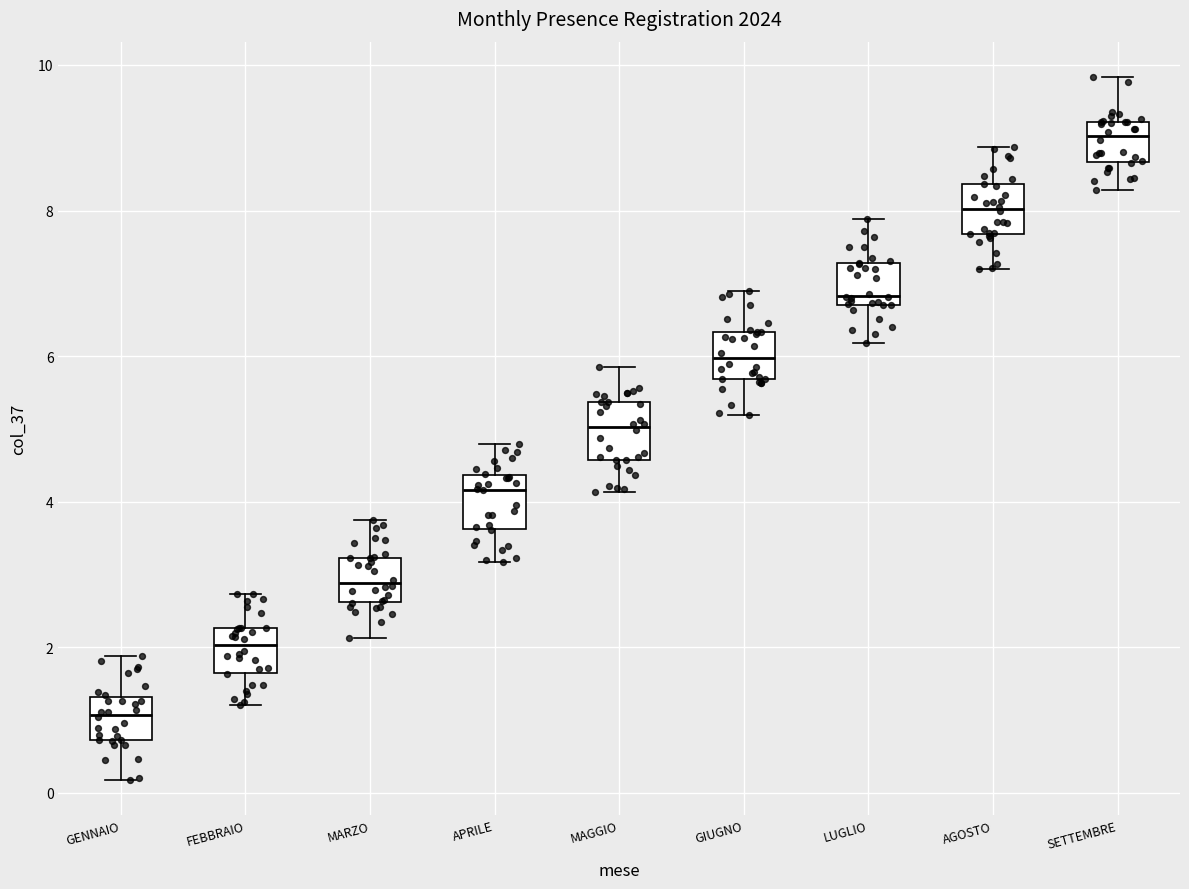

Reading left to right, transcribe this box plot: for each box, give where its median line is, the range the box spans, and where its two whiskers end, as read against the y-axis. The values are not printed on the chart, so give them approximately, as read against the axis.

GENNAIO: median 1.0, box 0.8 to 1.4, whiskers 0.2 to 1.8
FEBBRAIO: median 2.0, box 1.6 to 2.2, whiskers 1.2 to 2.8
MARZO: median 2.8, box 2.6 to 3.2, whiskers 2.2 to 3.8
APRILE: median 4.2, box 3.6 to 4.4, whiskers 3.2 to 4.8
MAGGIO: median 5.0, box 4.6 to 5.4, whiskers 4.2 to 5.8
GIUGNO: median 6.0, box 5.6 to 6.4, whiskers 5.2 to 6.8
LUGLIO: median 6.8 (just above the box's lower edge), box 6.8 to 7.2, whiskers 6.2 to 7.8
AGOSTO: median 8.0, box 7.6 to 8.4, whiskers 7.2 to 8.8
SETTEMBRE: median 9.0, box 8.6 to 9.2, whiskers 8.2 to 9.8